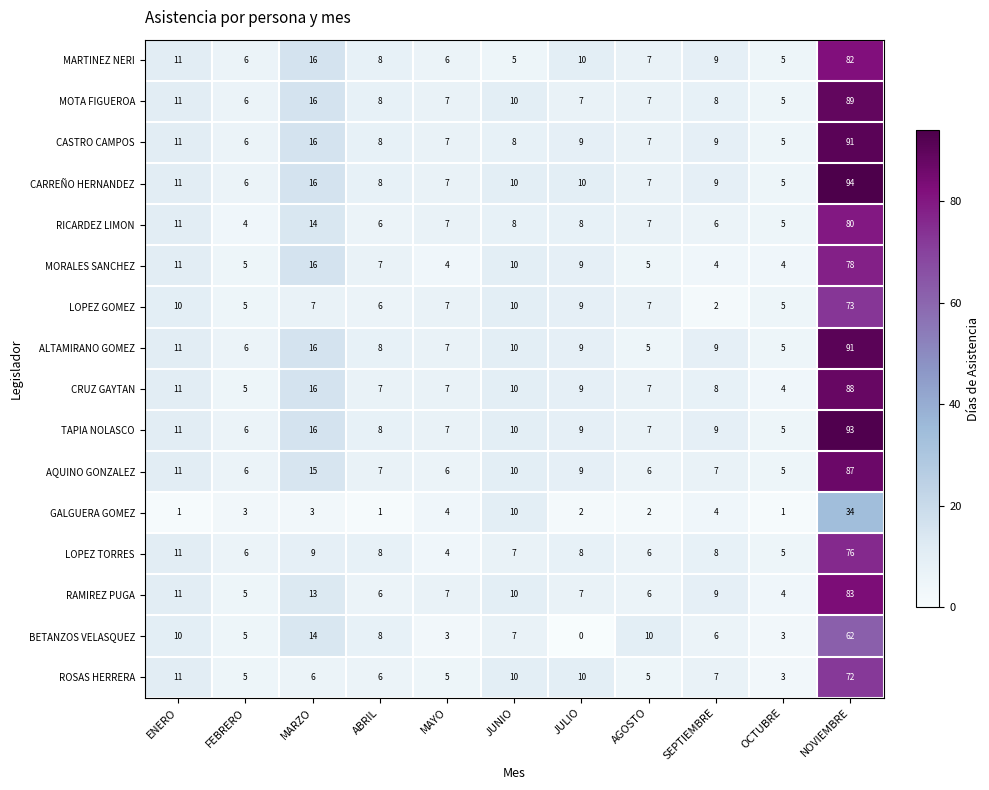

Is the value of LOPEZ GOMEZ at ENERO greater than the value of LOPEZ TORRES at MAYO?

Yes